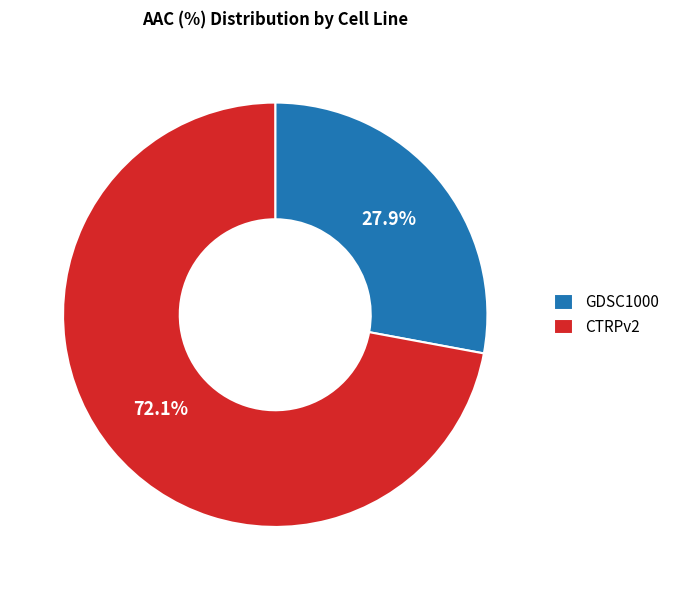

To the nearest percent, what portion does GDSC1000 represent?

28%